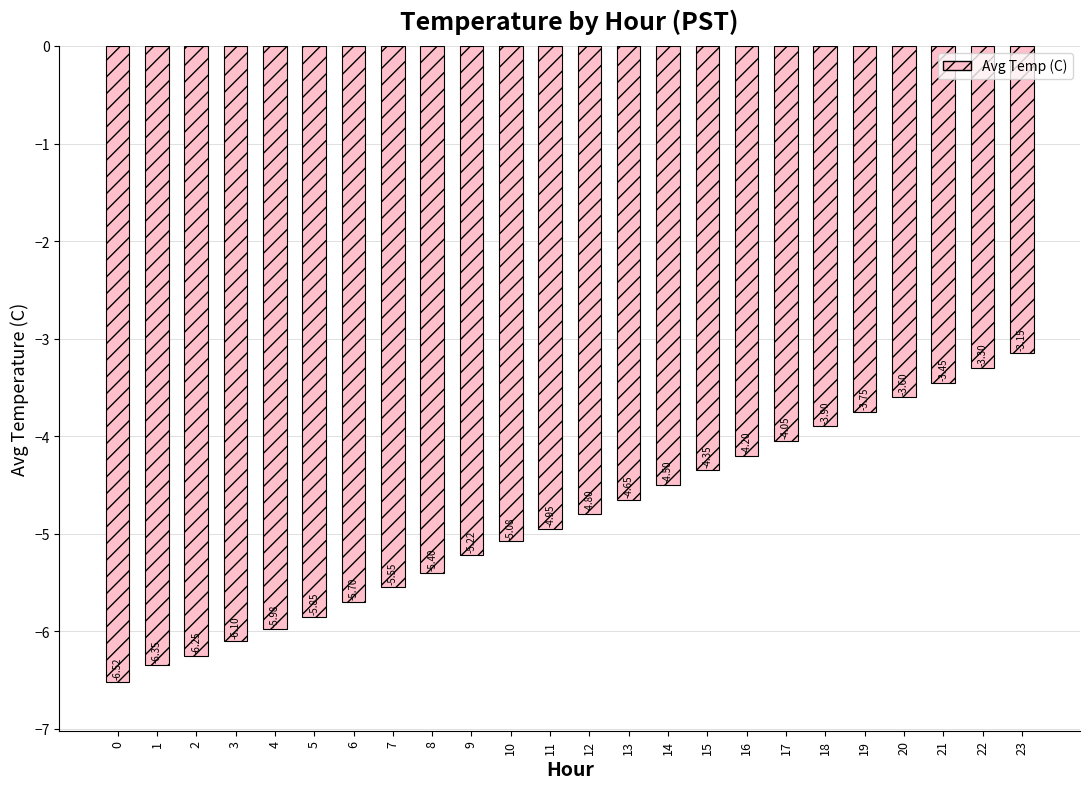

Which has a higher value, 11 or 1?

11